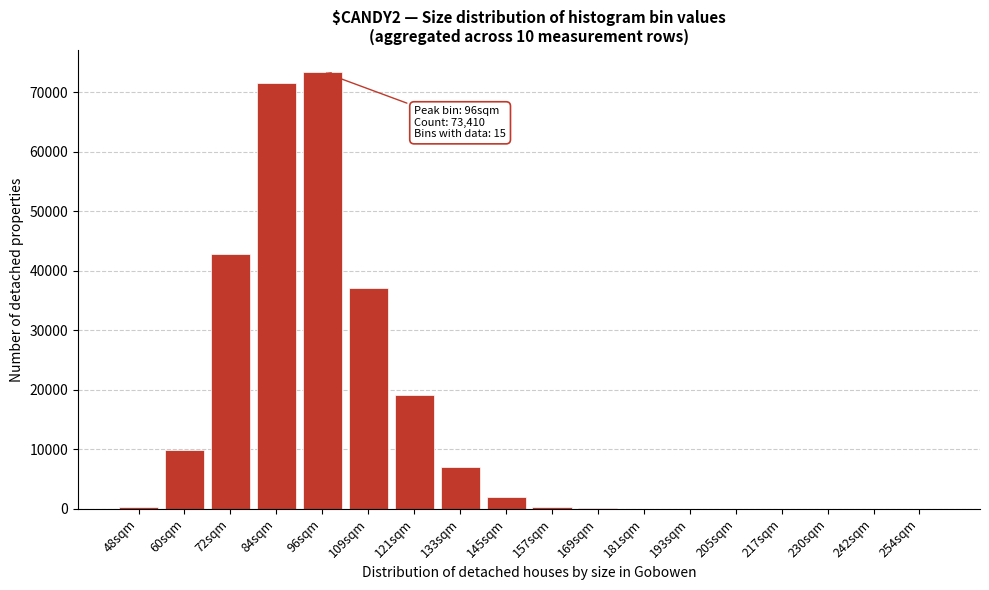

What is the change in value from 84sqm to 145sqm?

-69609